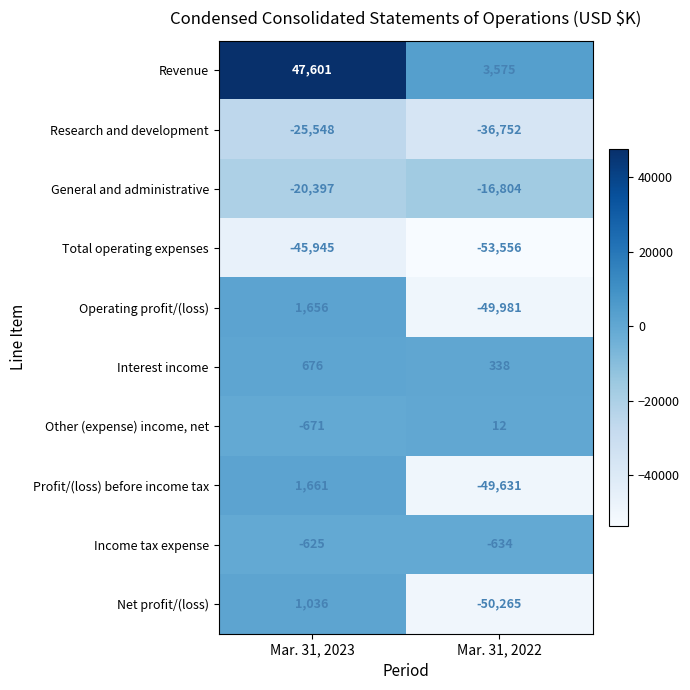

Which series has the largest total across all categories?

Revenue